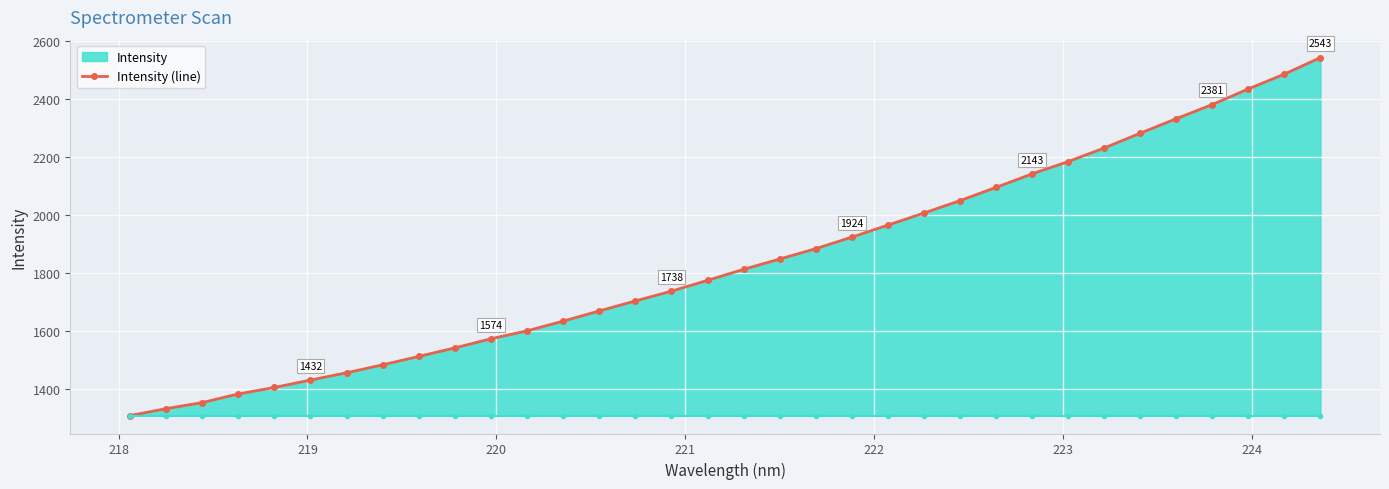

What is the smallest value displayed?

1309.2